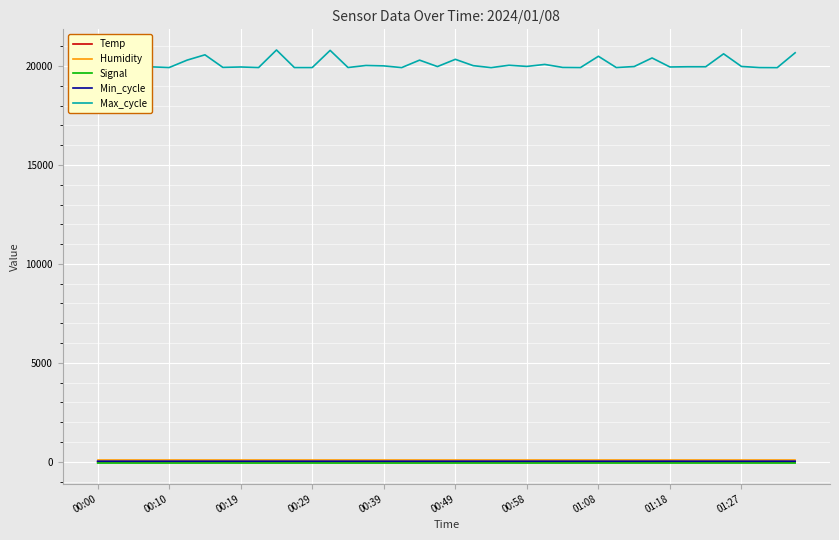

Which series has the widest spread of values?

Max_cycle